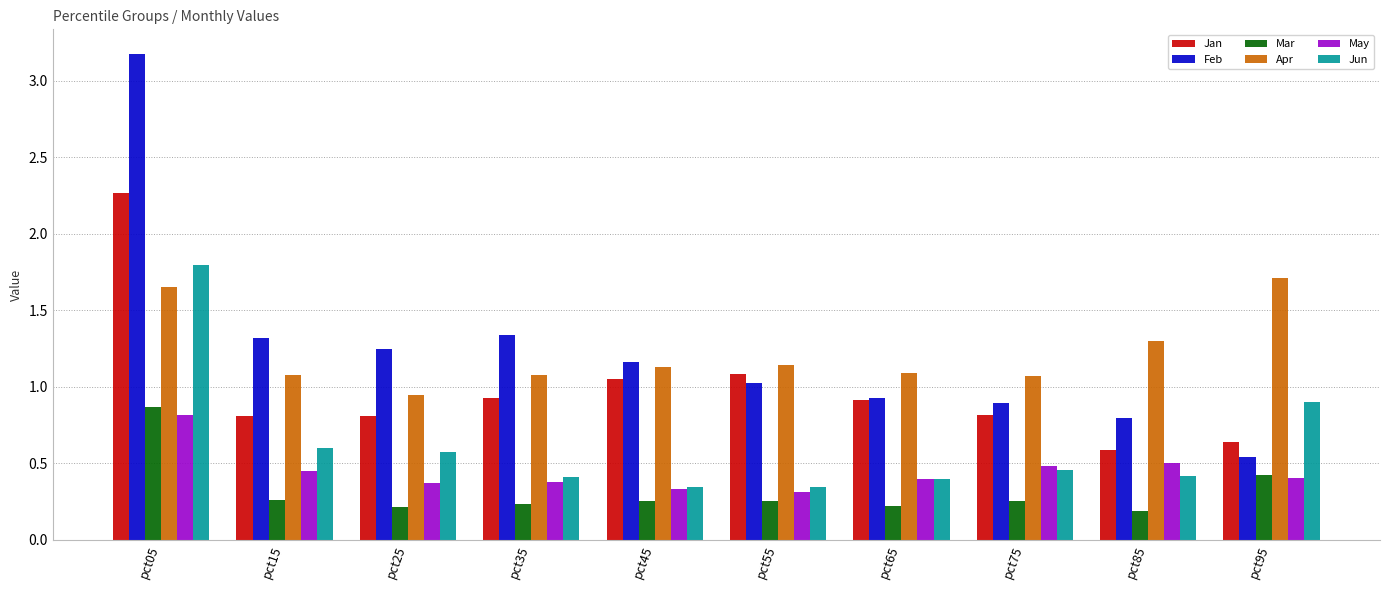

What is the sum of all May values?

4.4